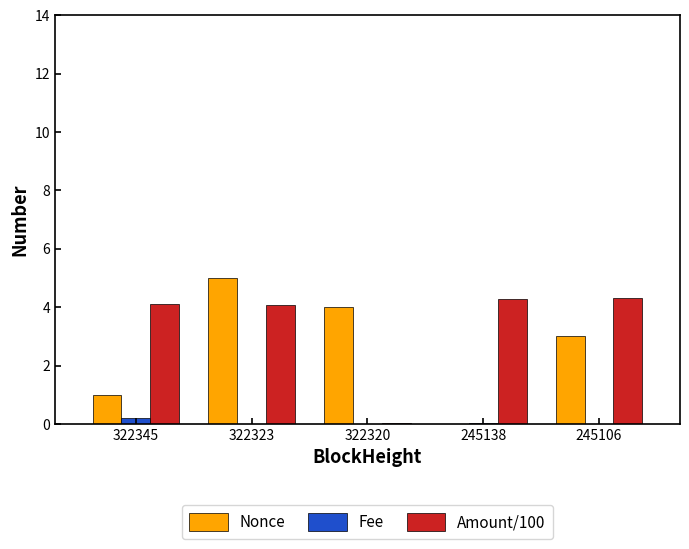

Which series has the widest spread of values?

Nonce